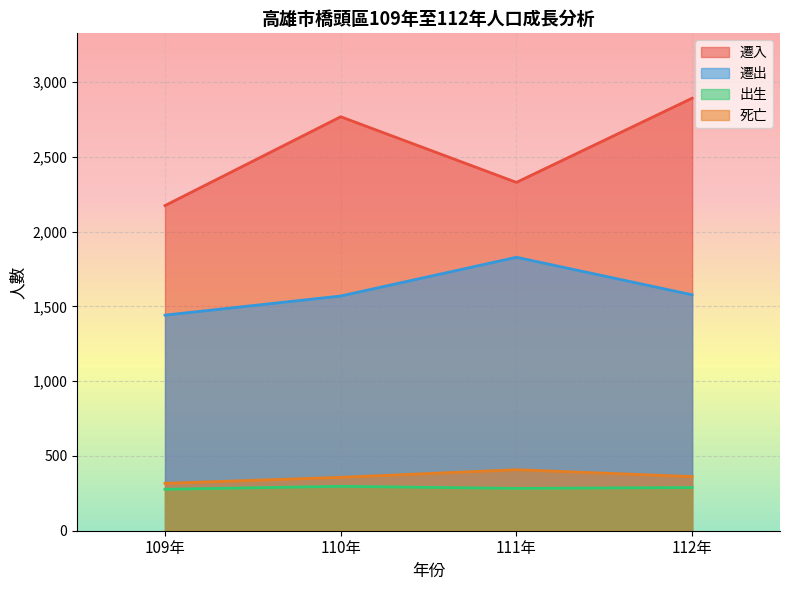

True or false: 遷入 has a value of 2330 at 111年.

True